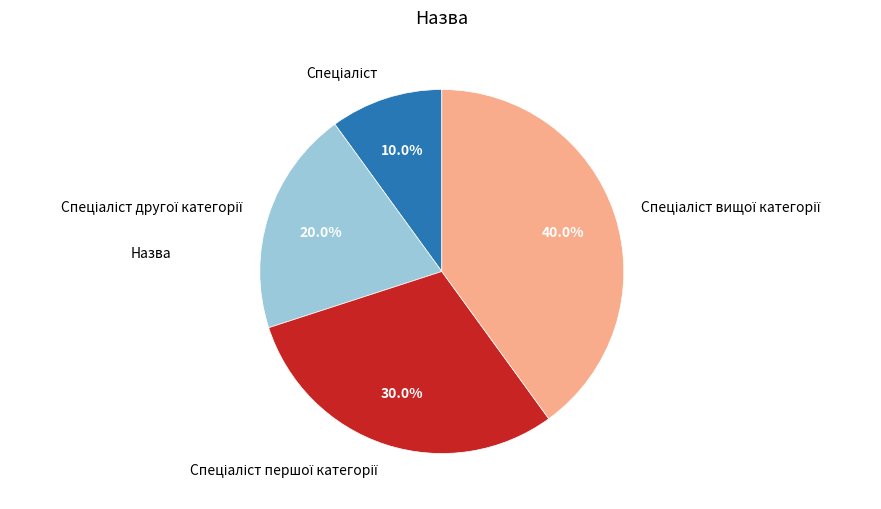

Does any single category account for the majority?

No